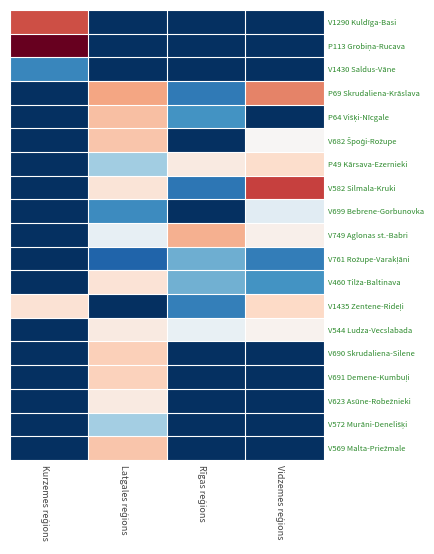

At how many categories does at least one series exceed 0?

4